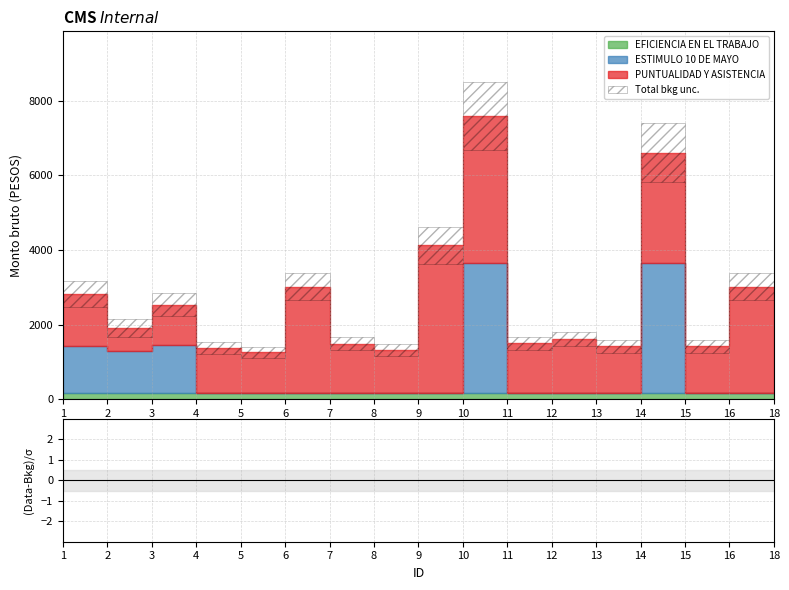

At how many categories does at least one series exceed 3842?

2